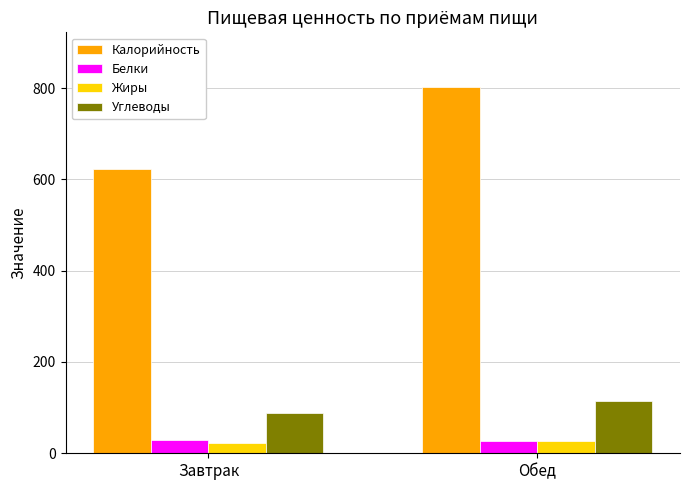

What position from the right is Обед?

1